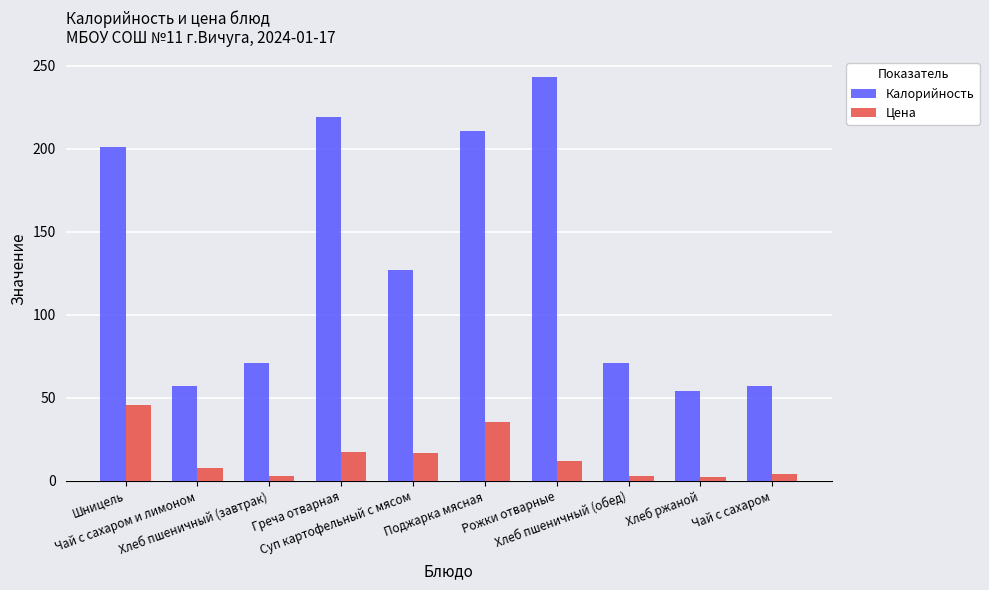

What is the lowest value of the Цена series?

2.6